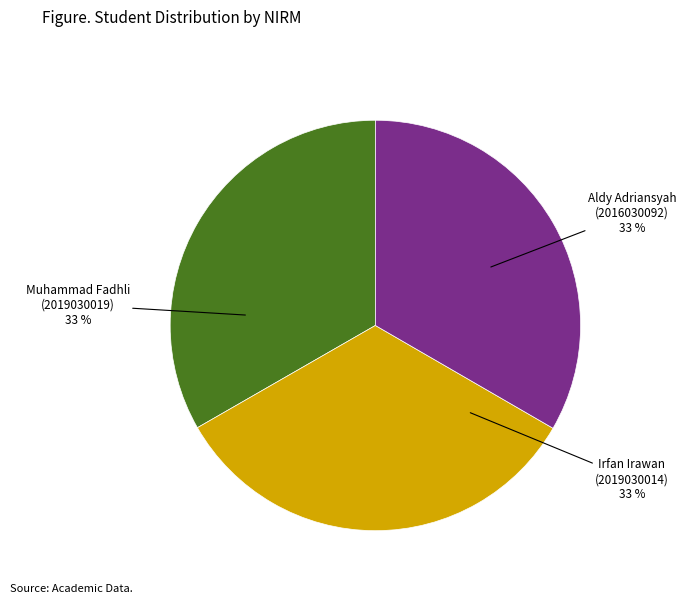

Is there any slice that represents more than half of the pie?

No